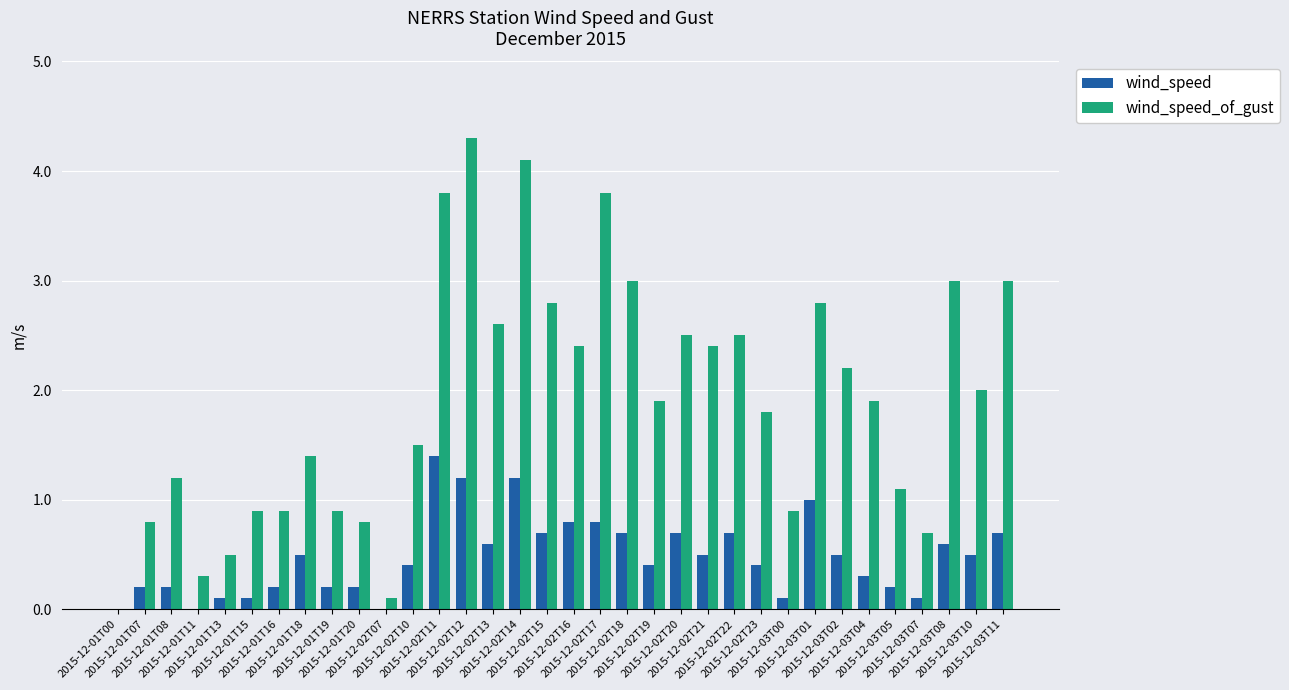

How many data points does each series have?

34